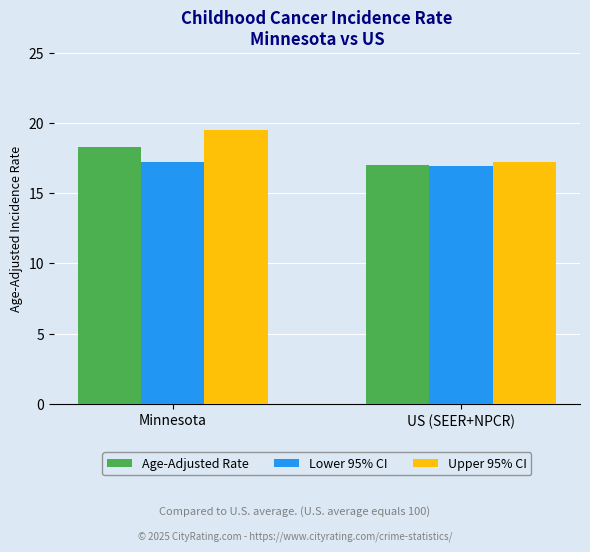

What is the difference between the maximum and minimum values in the Upper 95% CI series?

2.3